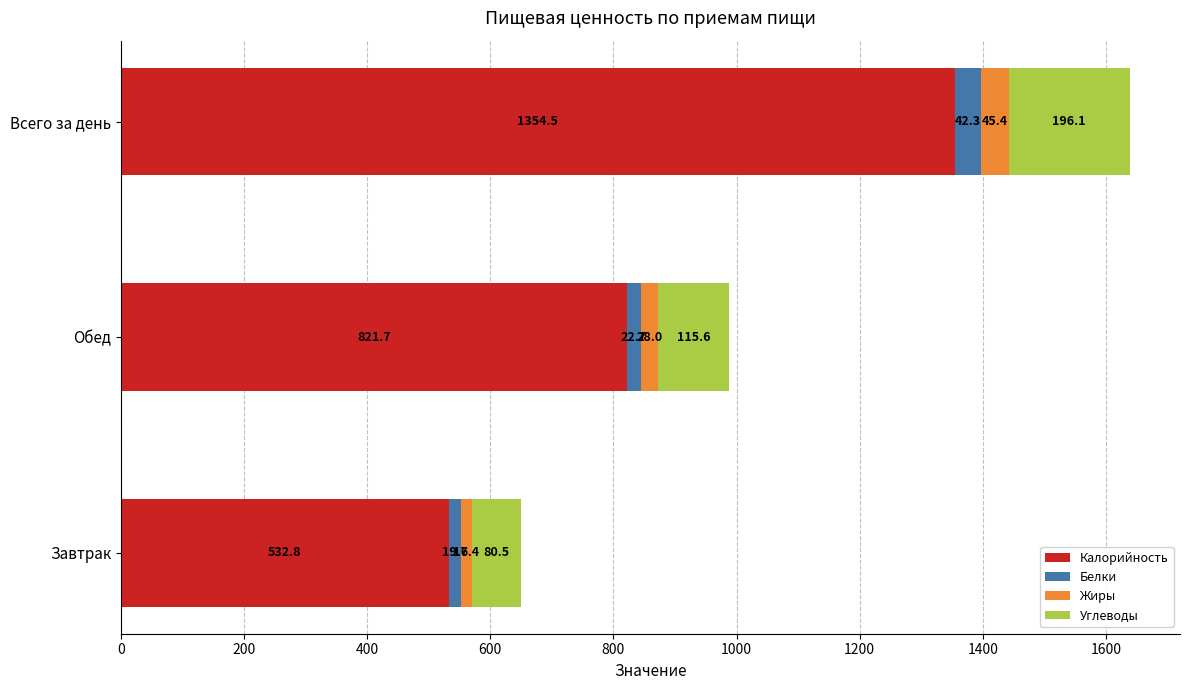

What value does the Калорийность series have at Обед?

821.7